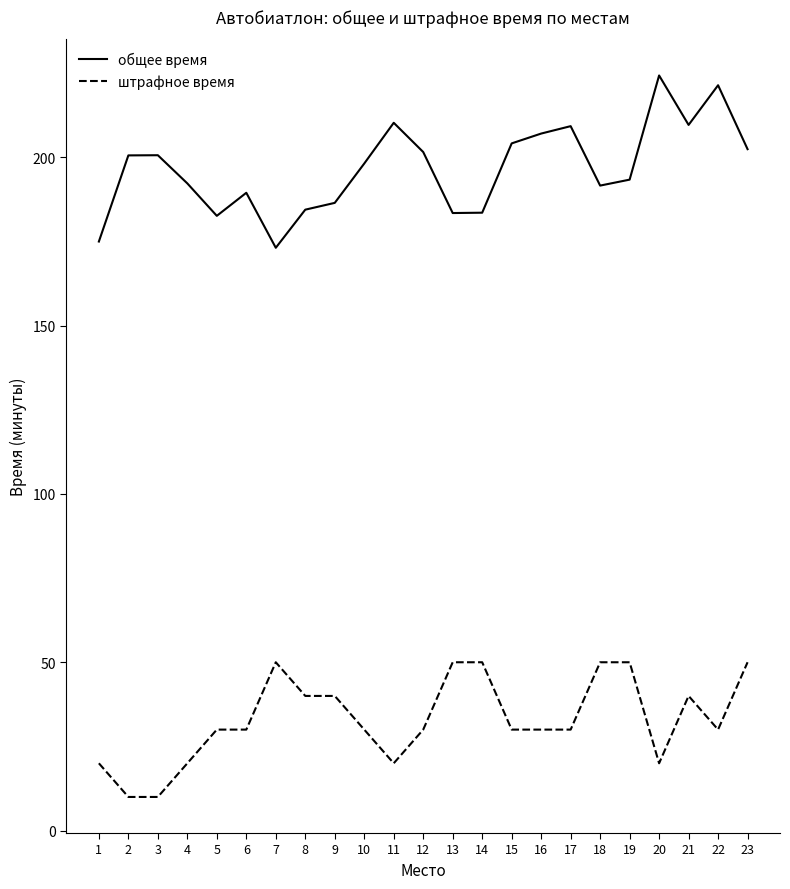

What is the spread (max minus min) of values at 10?

168.1